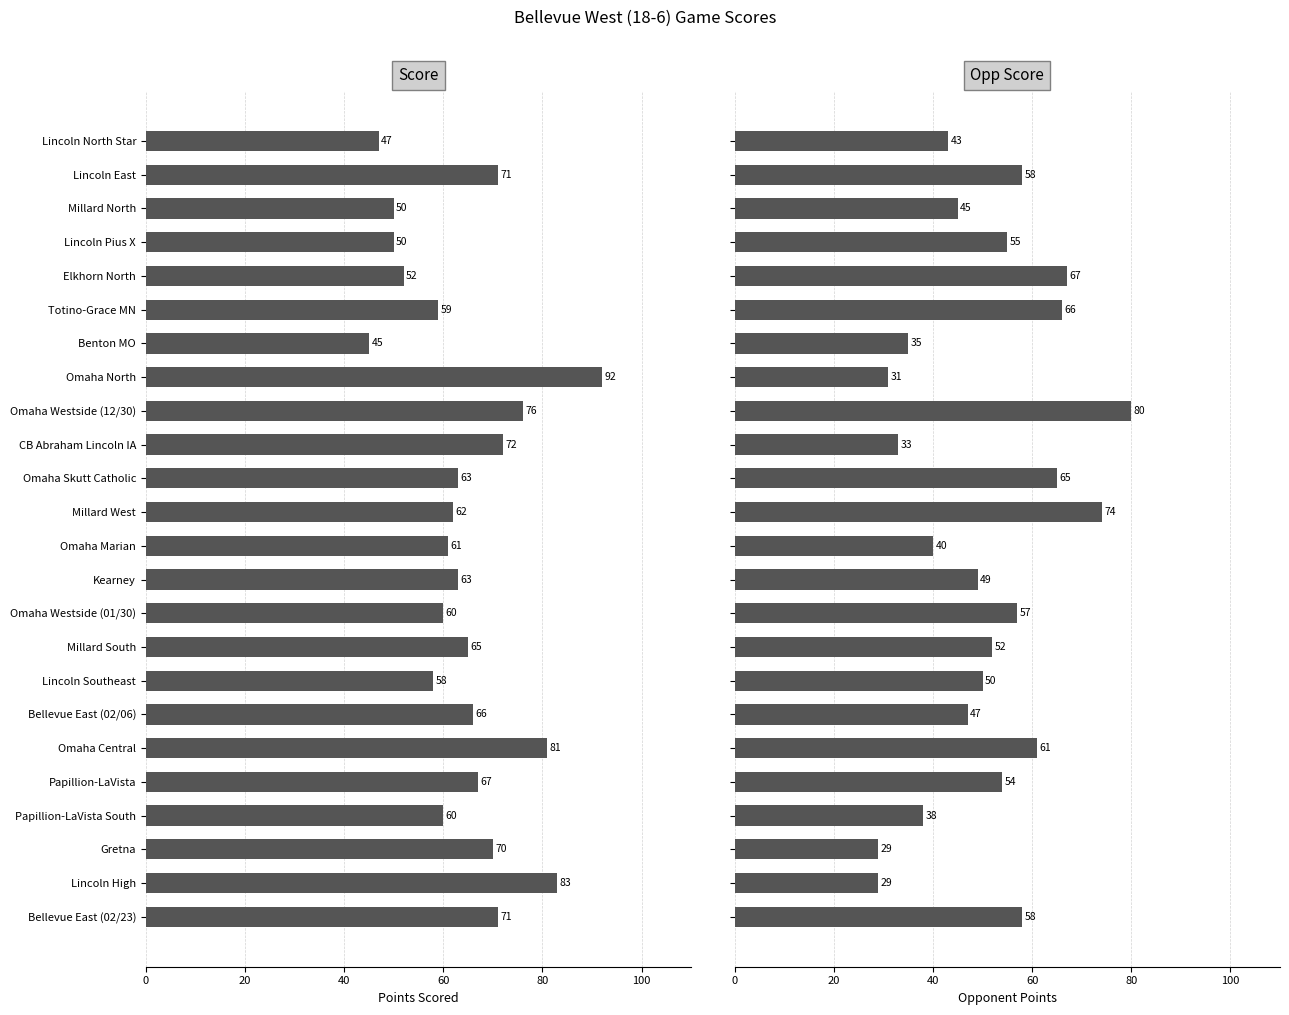

Rank the series at Lincoln North Star from lowest to highest value.

Opp Score, Score